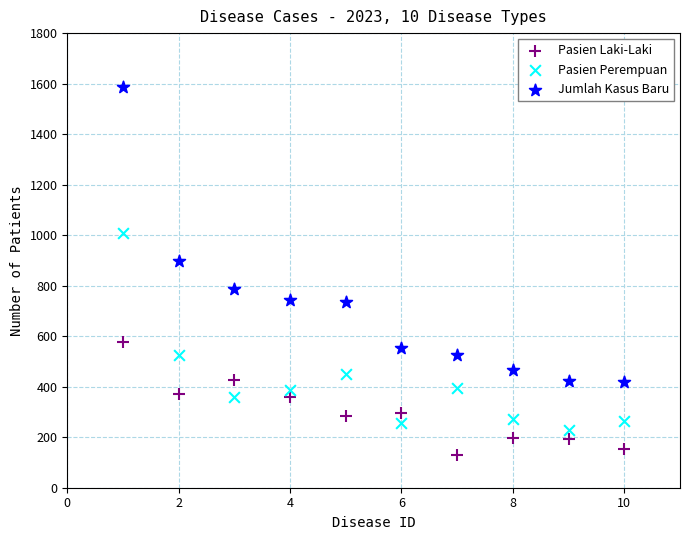

Across all data points, what is the range of X values (max minus min)?

9